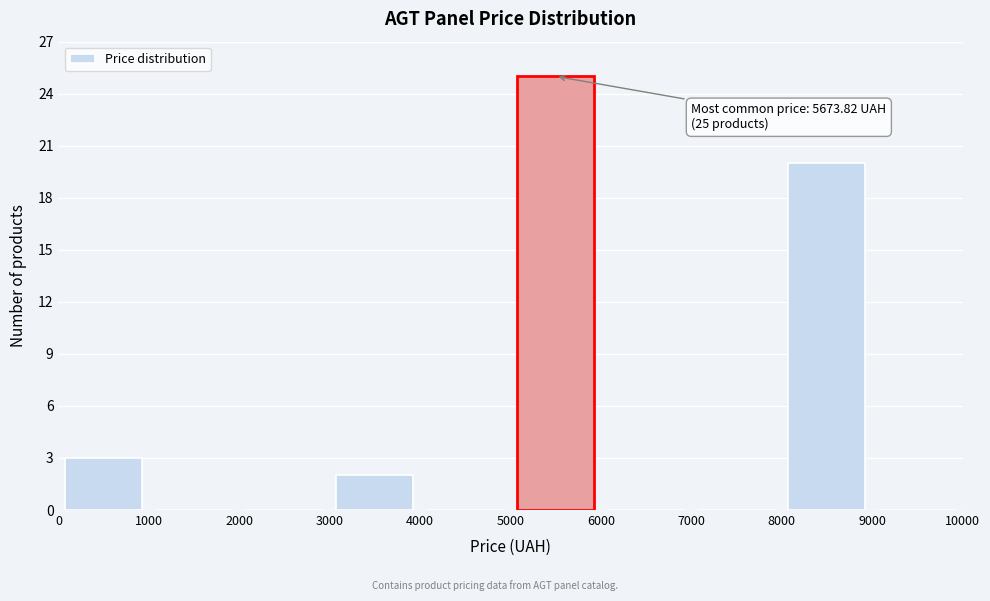

Which range on the x-axis has the tallest bar?

5000 to 6000